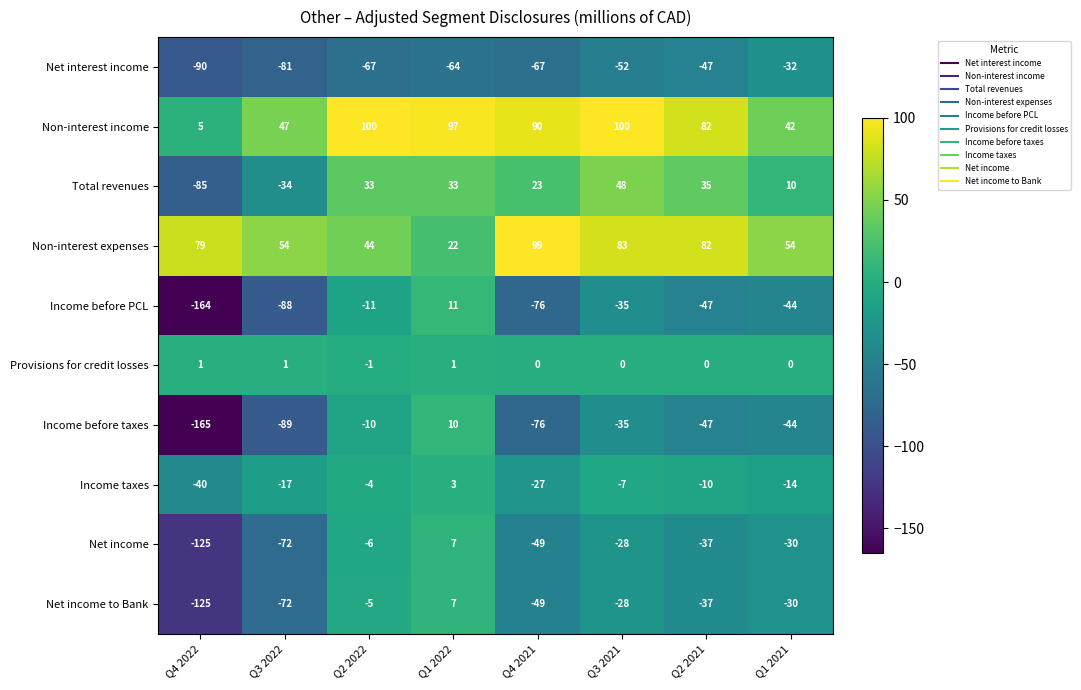

What is the minimum value for Non-interest expenses?

22